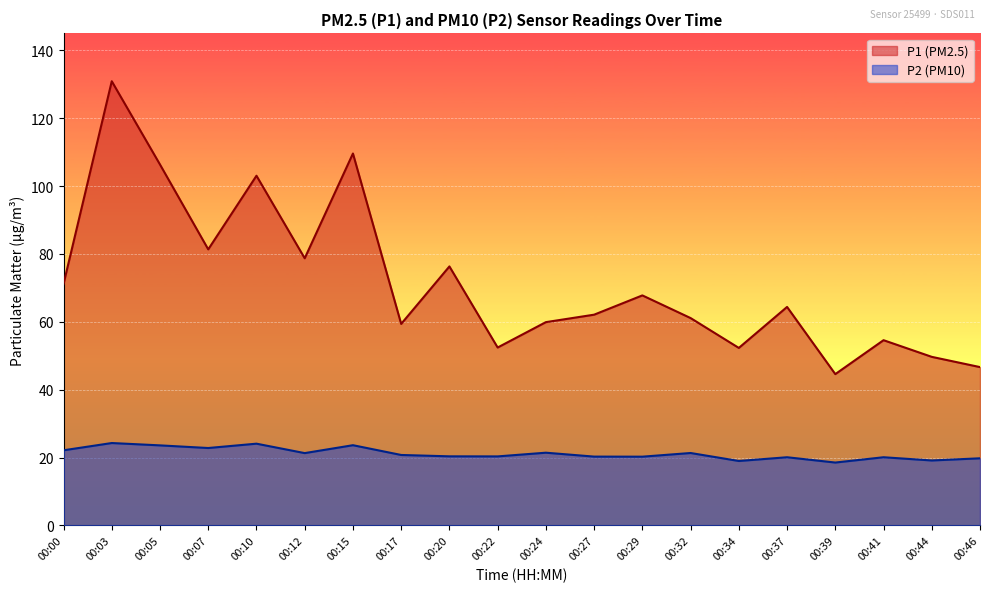

What is the total value across all series at 00:05?

129.9